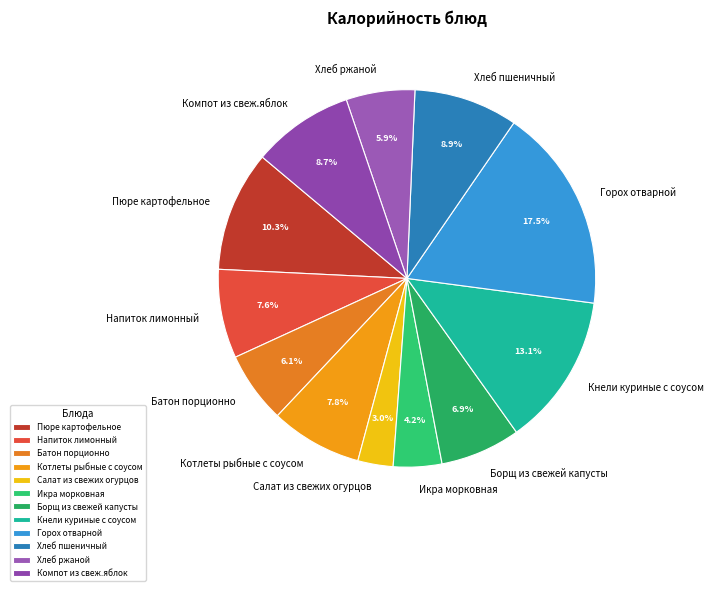

Which slice is the largest?

Горох отварной